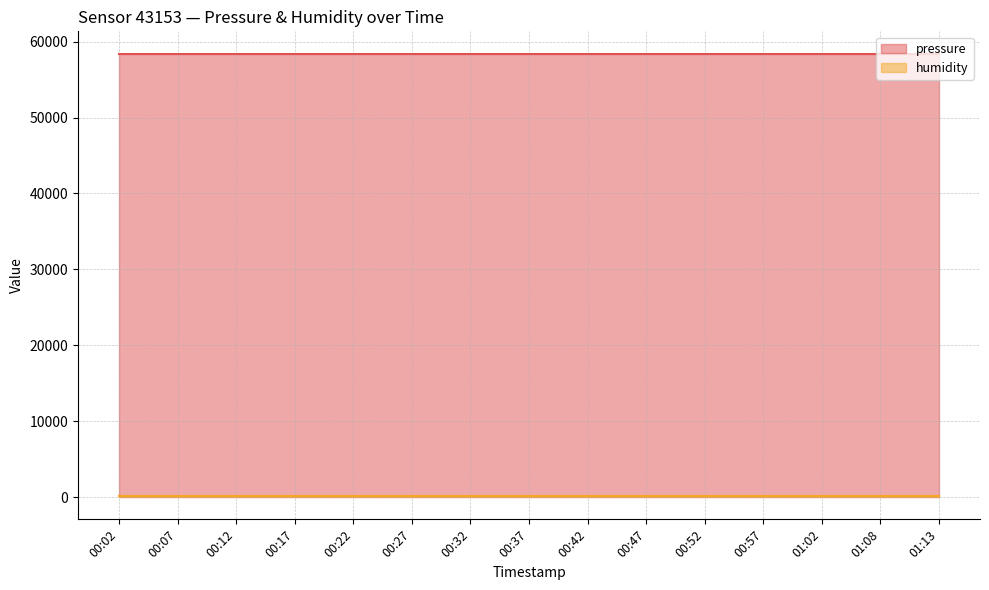

Between 00:17 and 01:08, which series saw the biggest shift?

pressure